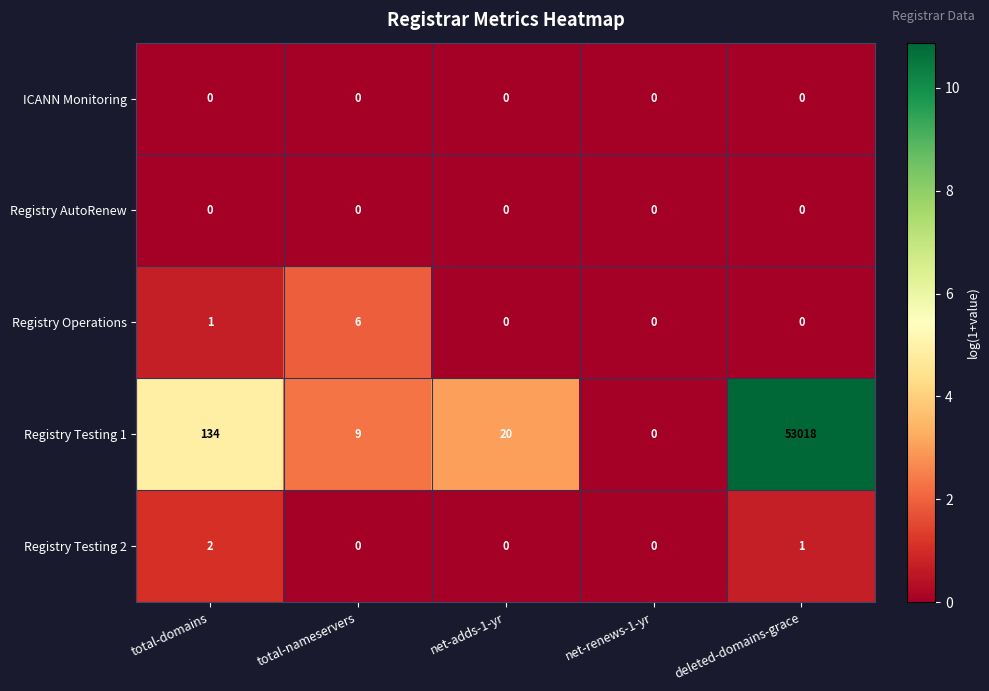

Reading left to right, extract all data points from this chart.

ICANN Monitoring: 0	0	0	0	0
Registry AutoRenew: 0	0	0	0	0
Registry Operations: 1	6	0	0	0
Registry Testing 1: 134	9	20	0	53018
Registry Testing 2: 2	0	0	0	1